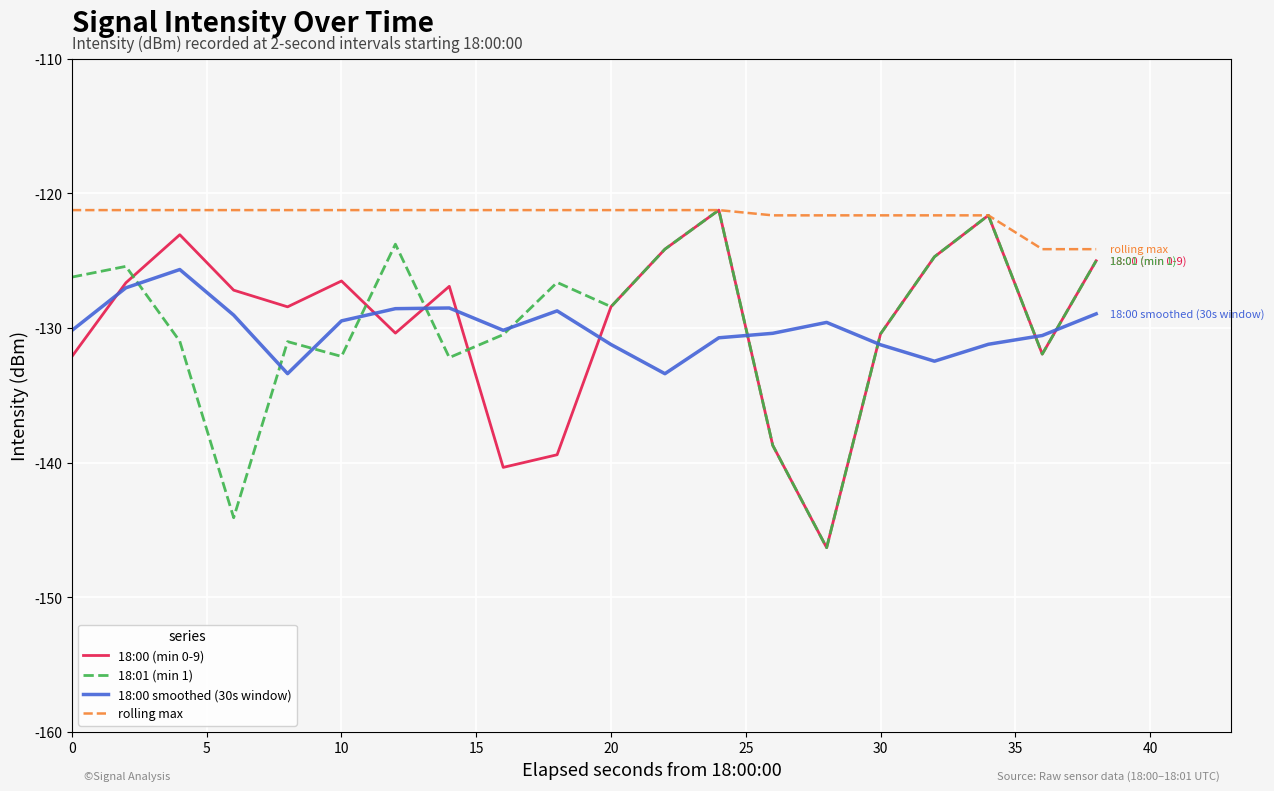

Which series has the largest total across all categories?

rolling max